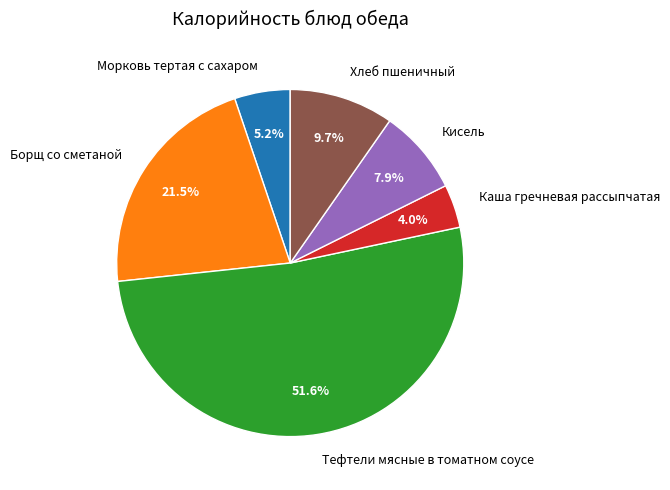

To the nearest percent, what portion does Тефтели мясные в томатном соусе represent?

52%